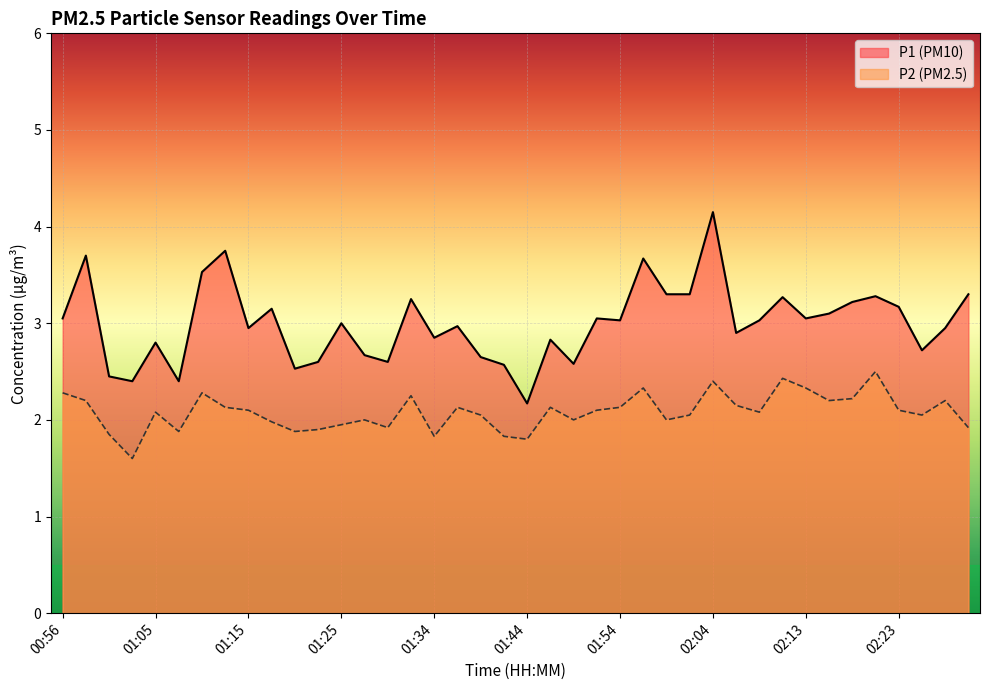

Reading left to right, list all the values displayed in this chart.

P1: 00:56=3.0	00:58=3.7	01:00=2.5	01:03=2.4	01:05=2.8	01:08=2.4	01:10=3.5	01:13=3.8	01:15=3.0	01:17=3.1	01:20=2.5	01:22=2.6	01:25=3.0	01:27=2.7	01:30=2.6	01:32=3.2	01:34=2.9	01:37=3.0	01:39=2.6	01:42=2.6	01:44=2.2	01:47=2.8	01:49=2.6	01:51=3.0	01:54=3.0	01:56=3.7	01:59=3.3	02:01=3.3	02:04=4.2	02:06=2.9	02:09=3.0	02:11=3.3	02:13=3.0	02:16=3.1	02:18=3.2	02:21=3.3	02:23=3.2	02:26=2.7	02:28=3.0	02:30=3.3
P2: 00:56=2.3	00:58=2.2	01:00=1.9	01:03=1.6	01:05=2.1	01:08=1.9	01:10=2.3	01:13=2.1	01:15=2.1	01:17=2.0	01:20=1.9	01:22=1.9	01:25=1.9	01:27=2.0	01:30=1.9	01:32=2.2	01:34=1.8	01:37=2.1	01:39=2.0	01:42=1.8	01:44=1.8	01:47=2.1	01:49=2.0	01:51=2.1	01:54=2.1	01:56=2.3	01:59=2.0	02:01=2.0	02:04=2.4	02:06=2.1	02:09=2.1	02:11=2.4	02:13=2.3	02:16=2.2	02:18=2.2	02:21=2.5	02:23=2.1	02:26=2.0	02:28=2.2	02:30=1.9